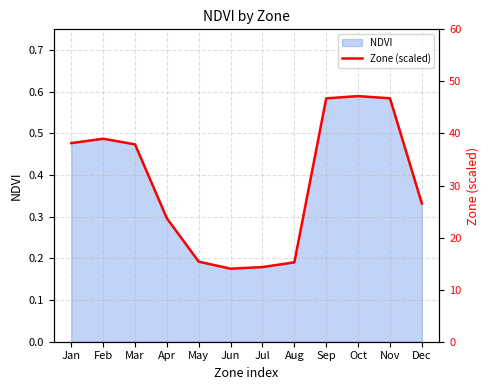

The value of NDVI at Mar is 0.2. True or false?

False